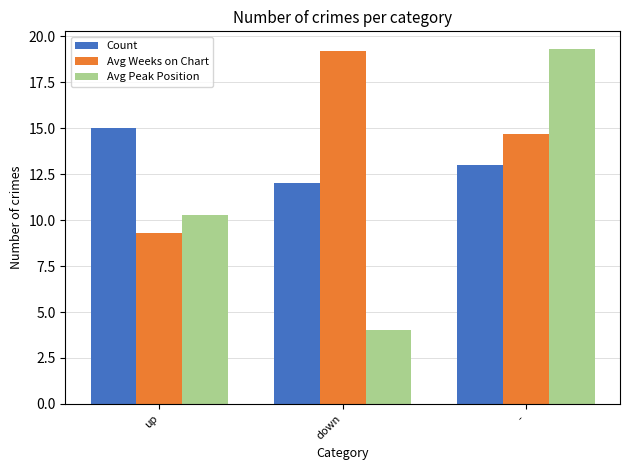

What are all the series names shown in the legend?

Count, Avg Weeks on Chart, Avg Peak Position